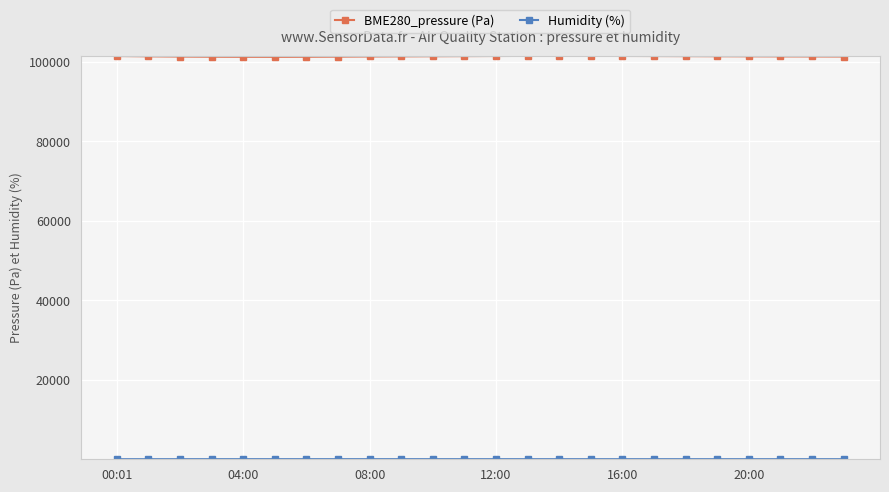

Which series has the largest total across all categories?

BME280_pressure (Pa)